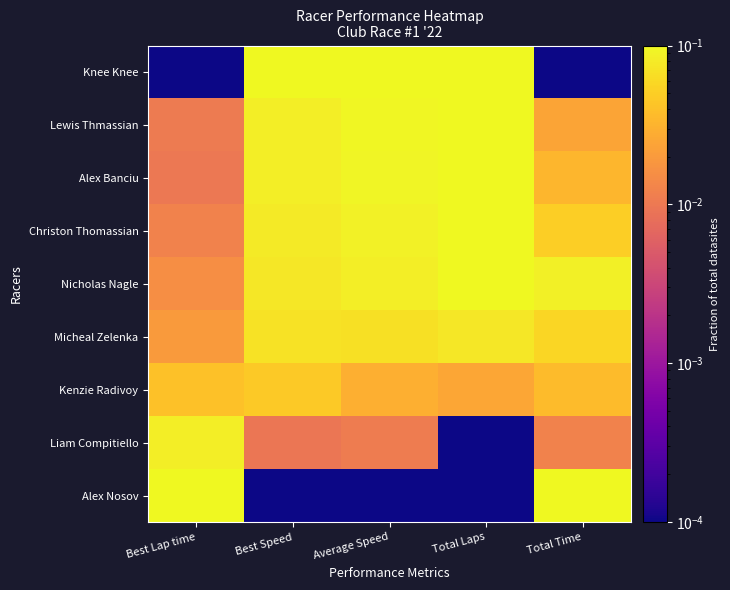

Which series has the widest spread of values?

Knee Knee